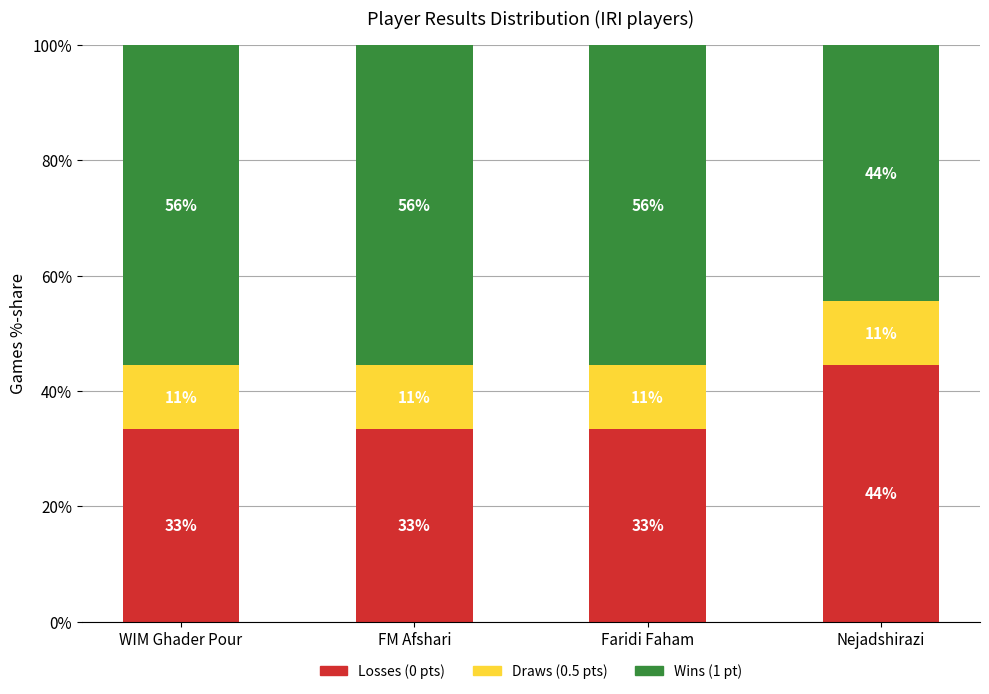

What are all the series names shown in the legend?

Losses (0 pts), Draws (0.5 pts), Wins (1 pt)